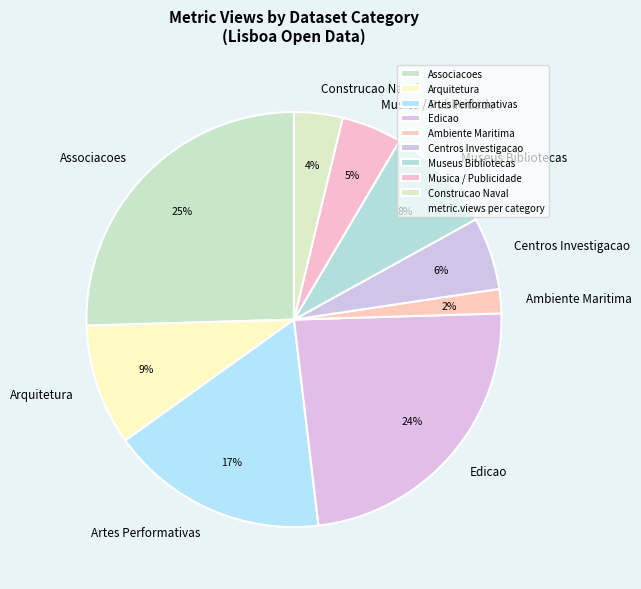

What is the largest slice in the pie chart?

Associacoes